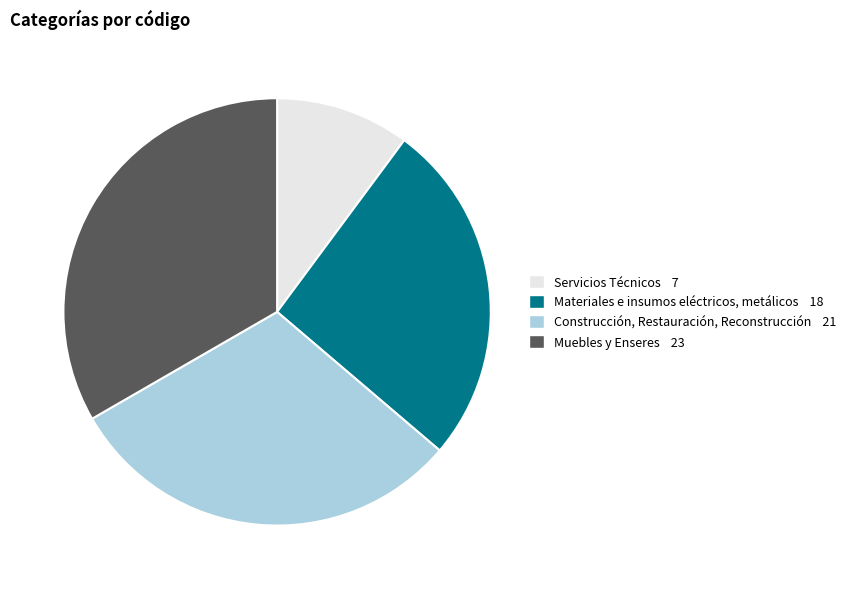

Does Construcción, Restauración, Reconstrucción account for over 50% of the chart?

No